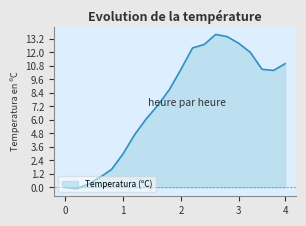

What is the maximum value shown in the chart?

13.6